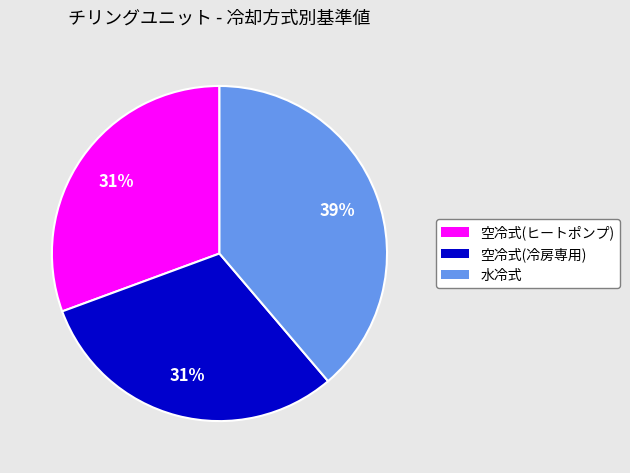

Which category has the biggest portion of the pie?

水冷式